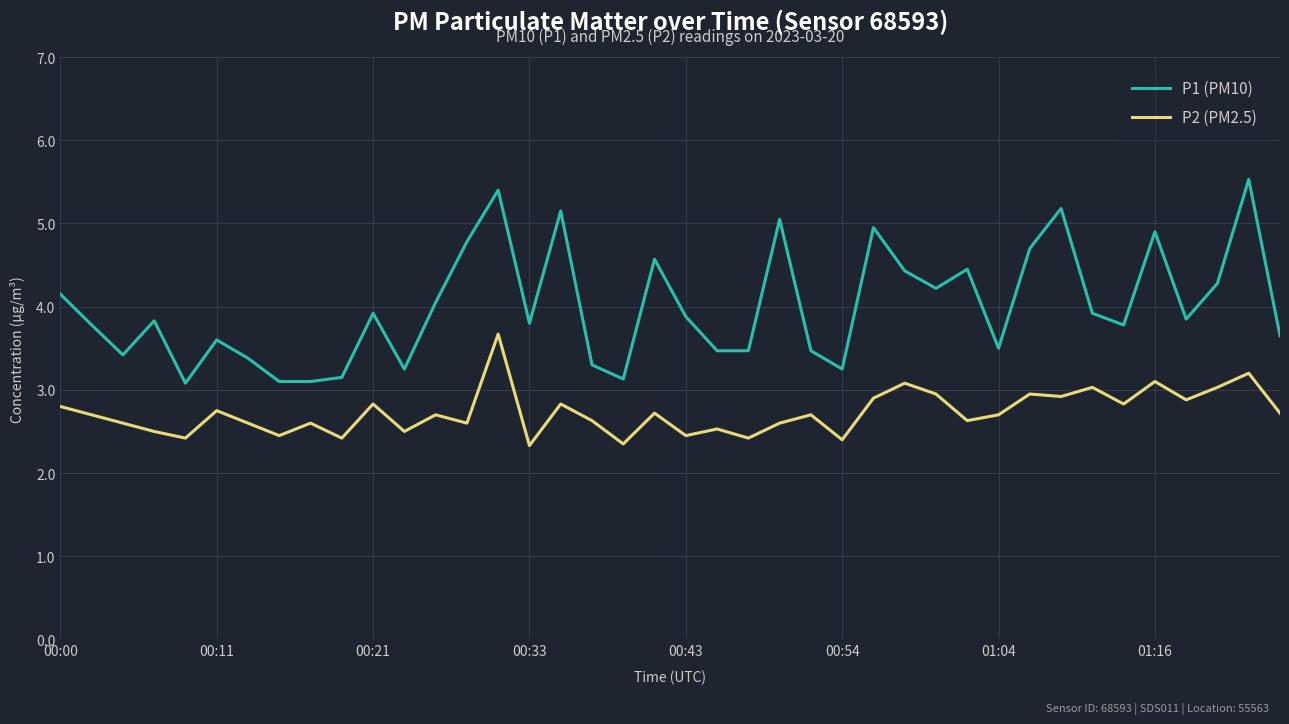

True or false: P1 (PM10) and P2 (PM2.5) cross at least once.

False